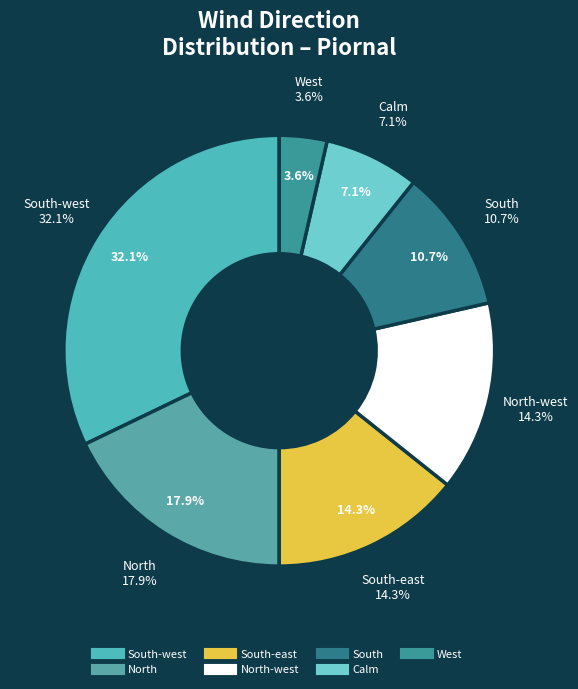

True or false: West accounts for 4% of the total.

True